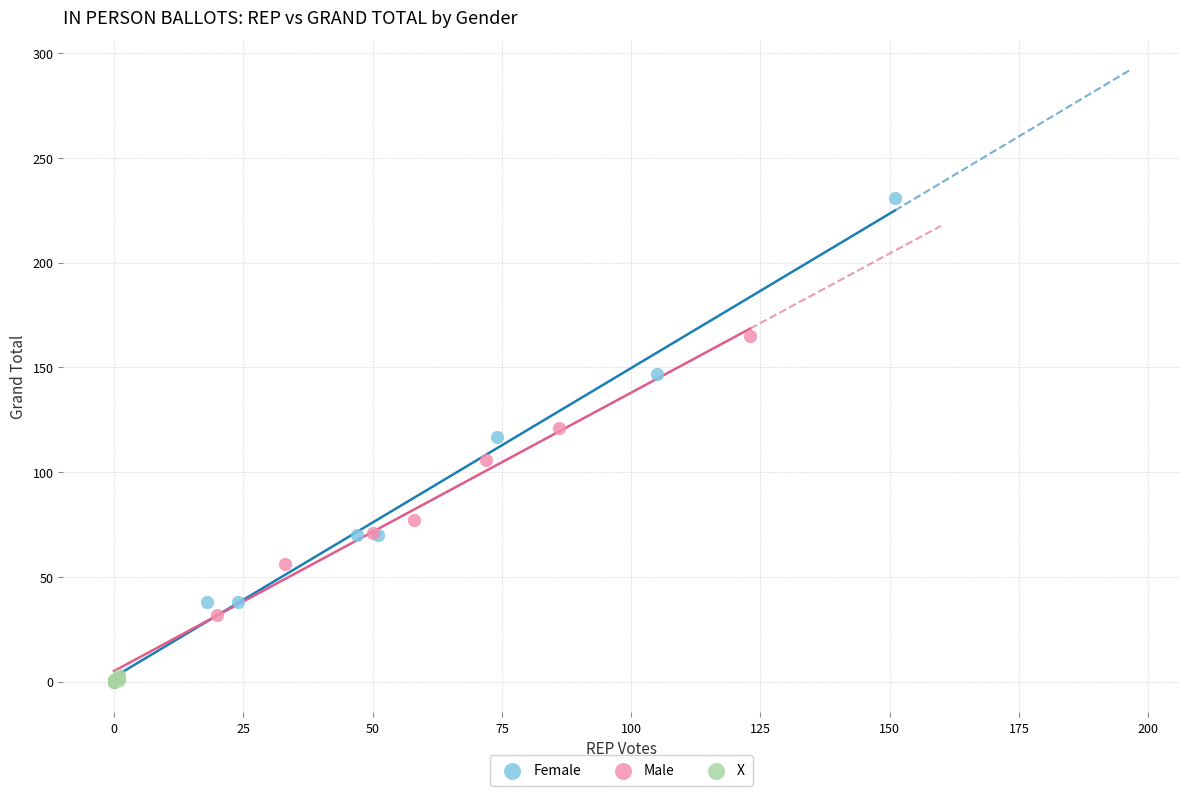

Which series has the widest spread of Y values?

Female